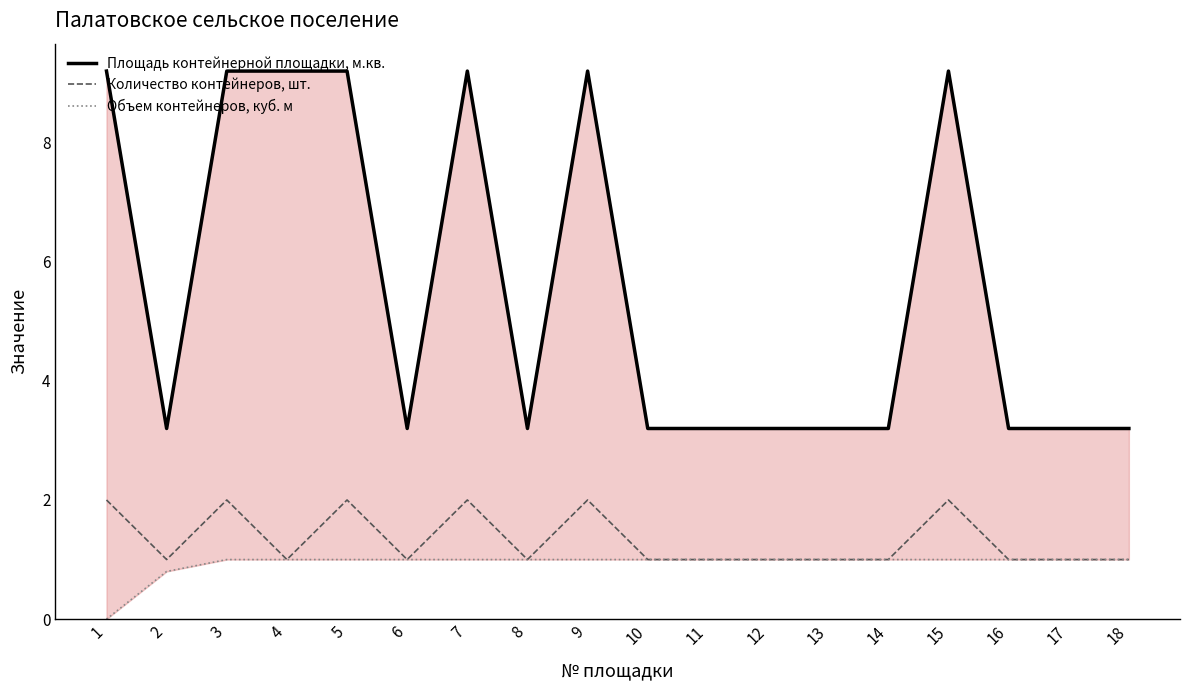

How many lines are shown in the chart?

3